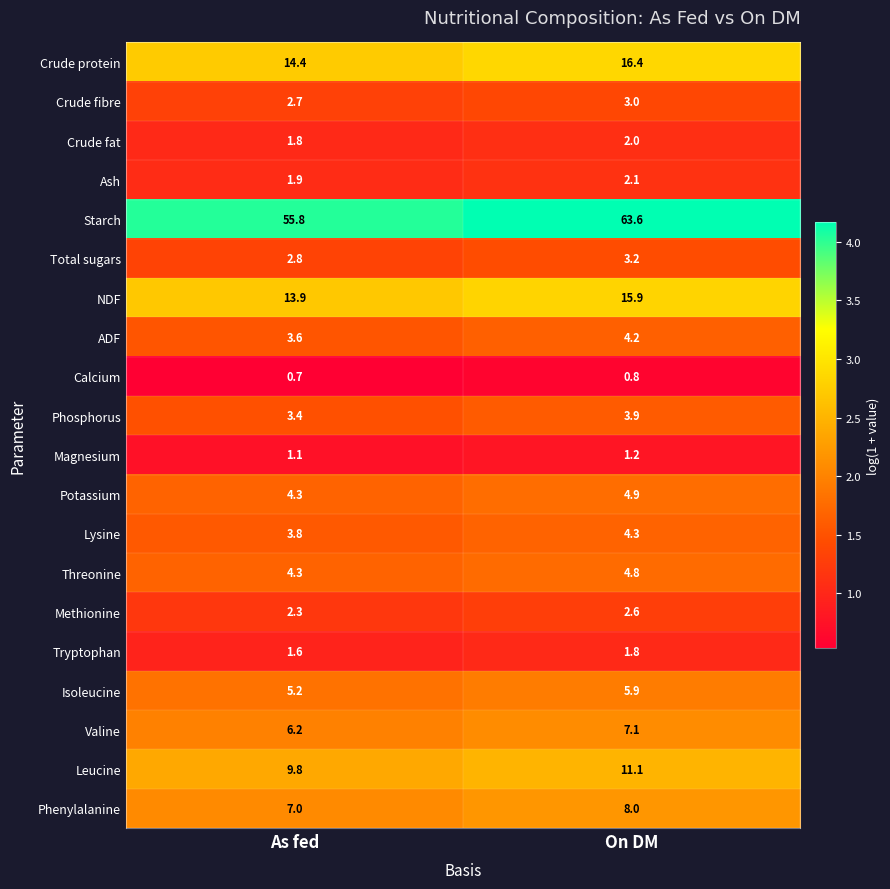

What value does the Tryptophan series have at On DM?

1.8